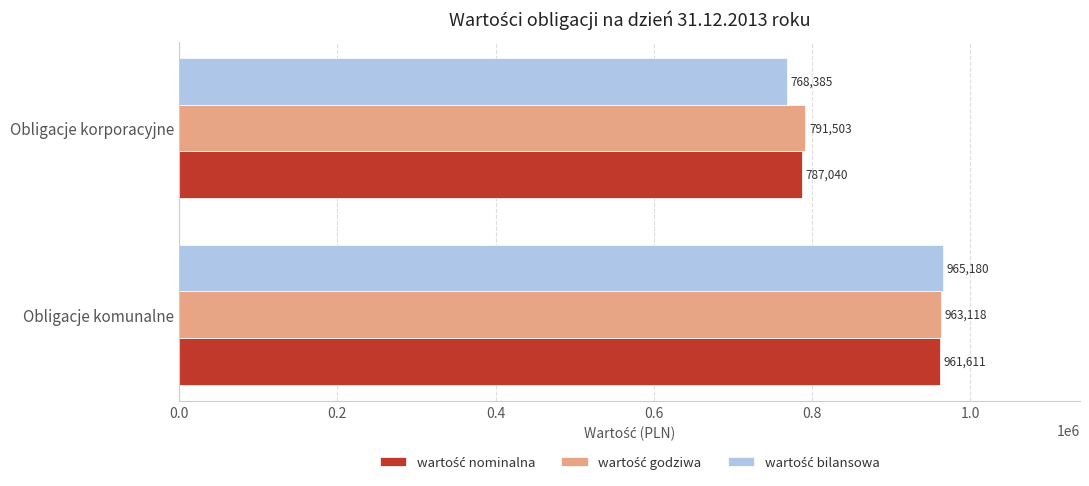

What is the smallest value displayed?

768385